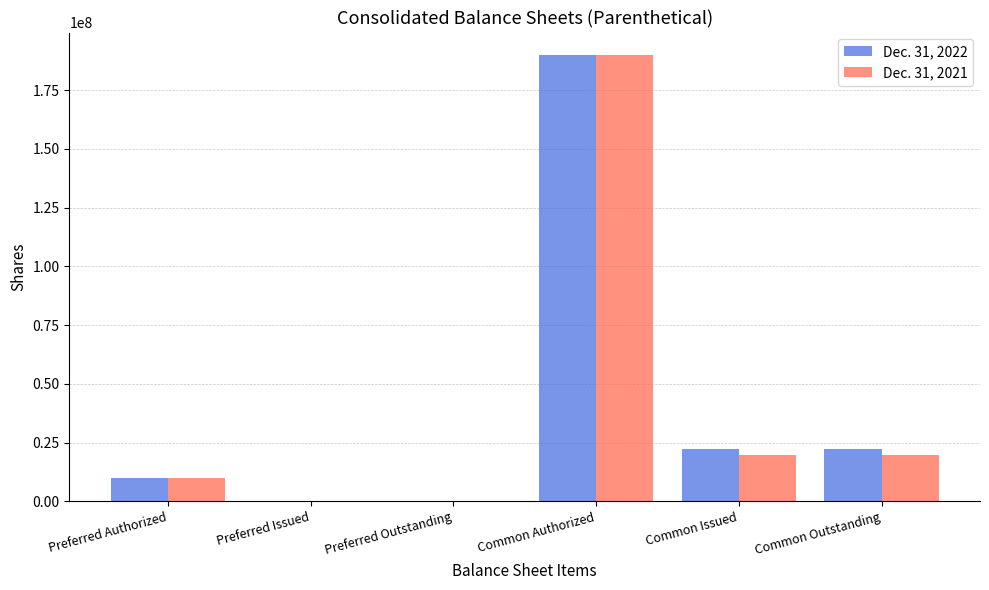

Reading left to right, list all the values displayed in this chart.

Dec. 31, 2022: Preferred Authorized=10000000	Preferred Issued=6	Preferred Outstanding=6	Common Authorized=190000000	Common Issued=22093503	Common Outstanding=22093503
Dec. 31, 2021: Preferred Authorized=10000000	Preferred Issued=0	Preferred Outstanding=0	Common Authorized=190000000	Common Issued=19840648	Common Outstanding=19840648